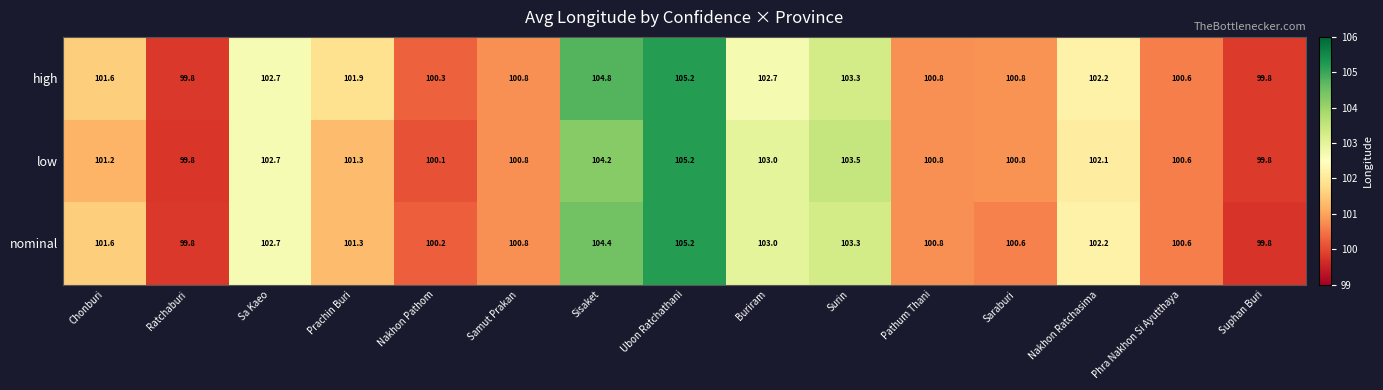

Which series has the largest total across all categories?

high